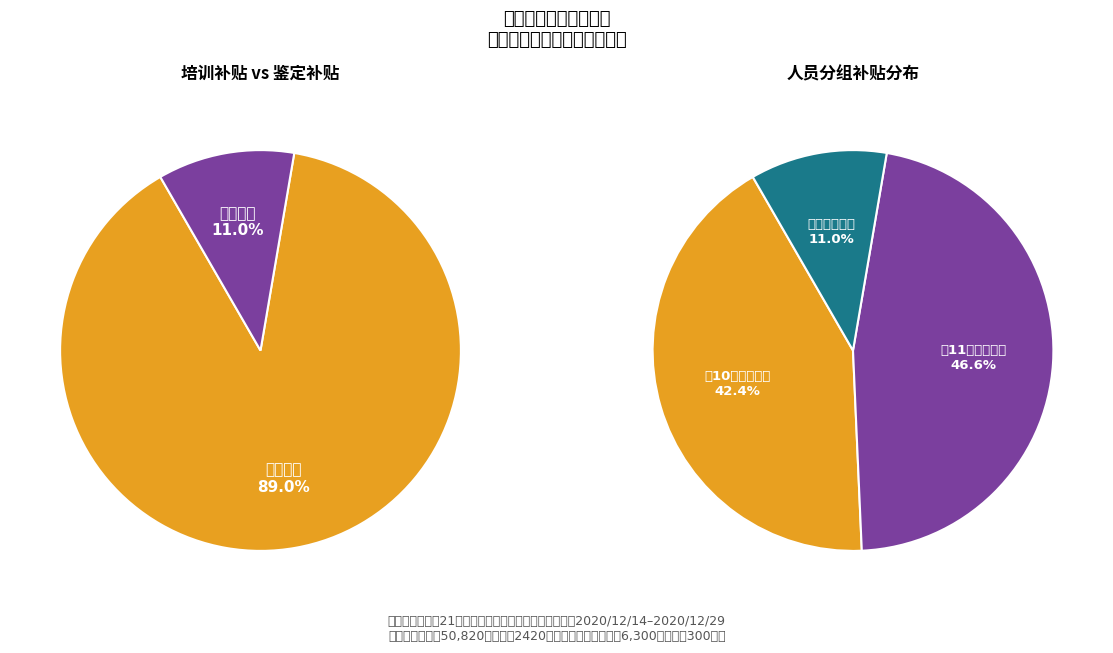

To the nearest percent, what is the combined percentage of 武晓敬 and 牛亚静?

10%